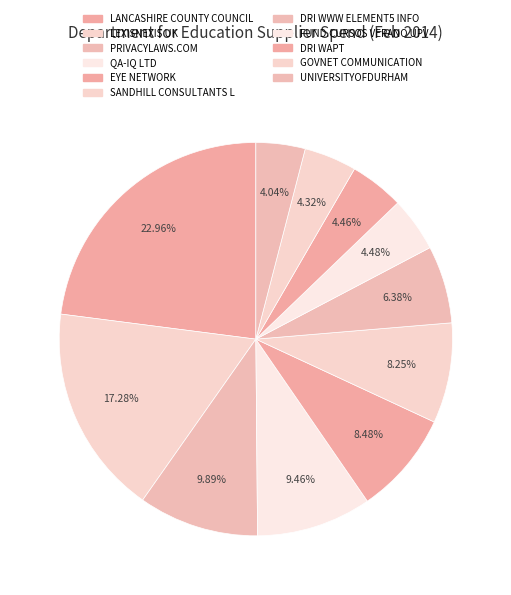

How many segments does this pie chart have?

11